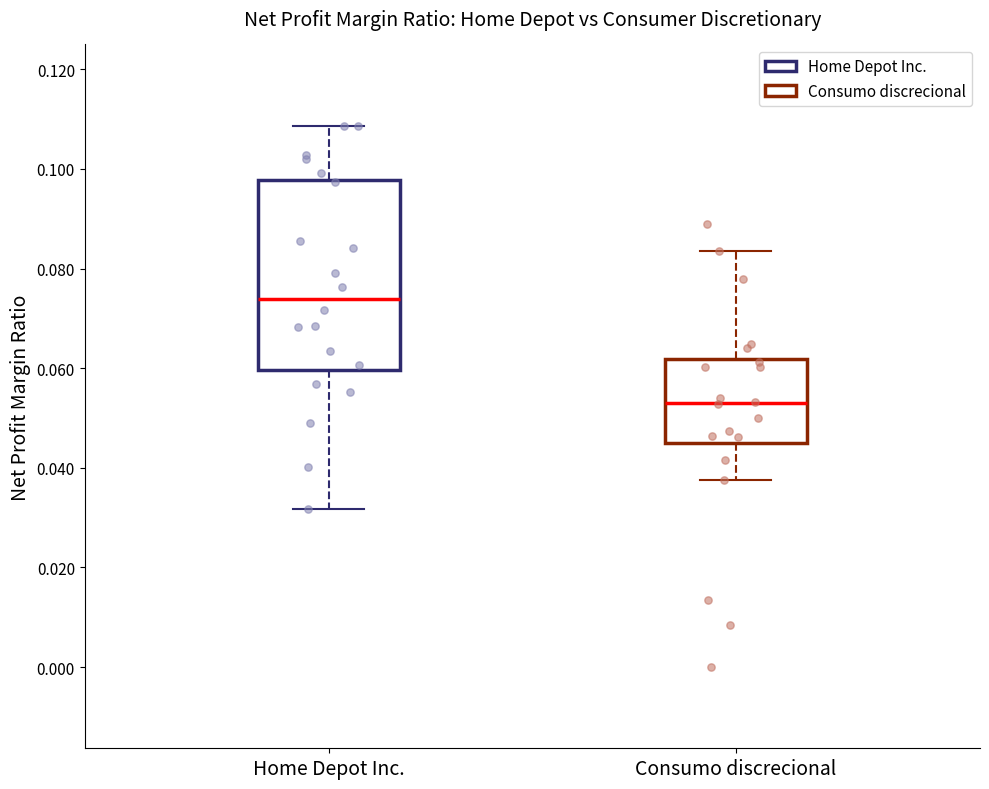

Which box has the lowest median line?

Consumo discrecional